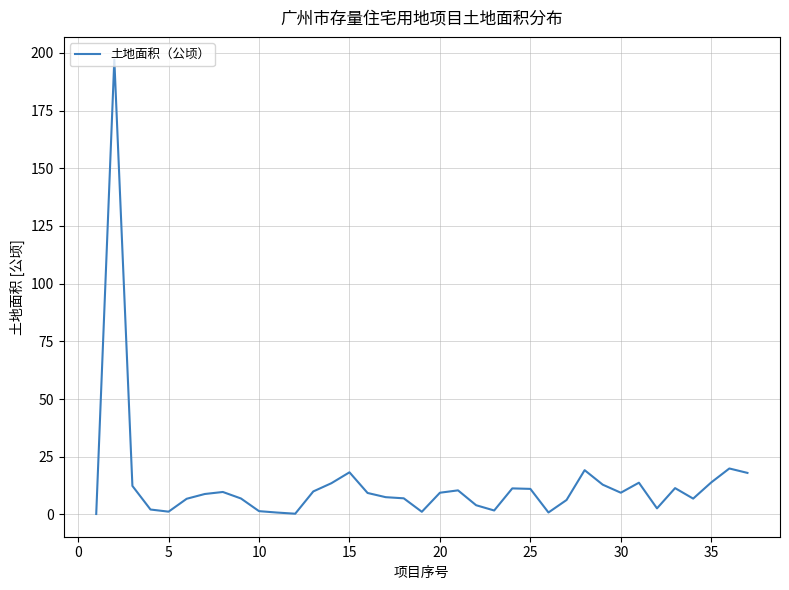

What is the greatest value displayed?

197.1